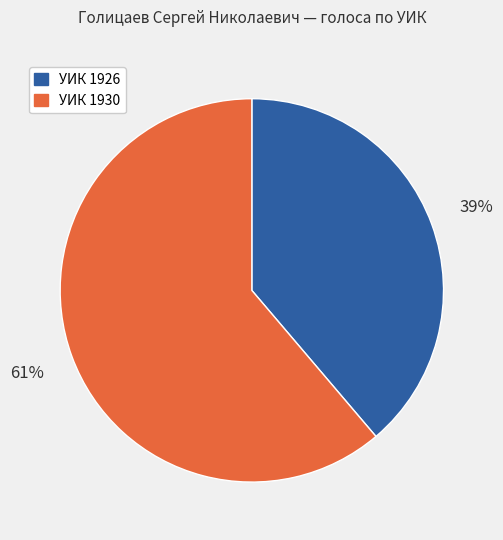

Is there a majority slice in this chart?

Yes